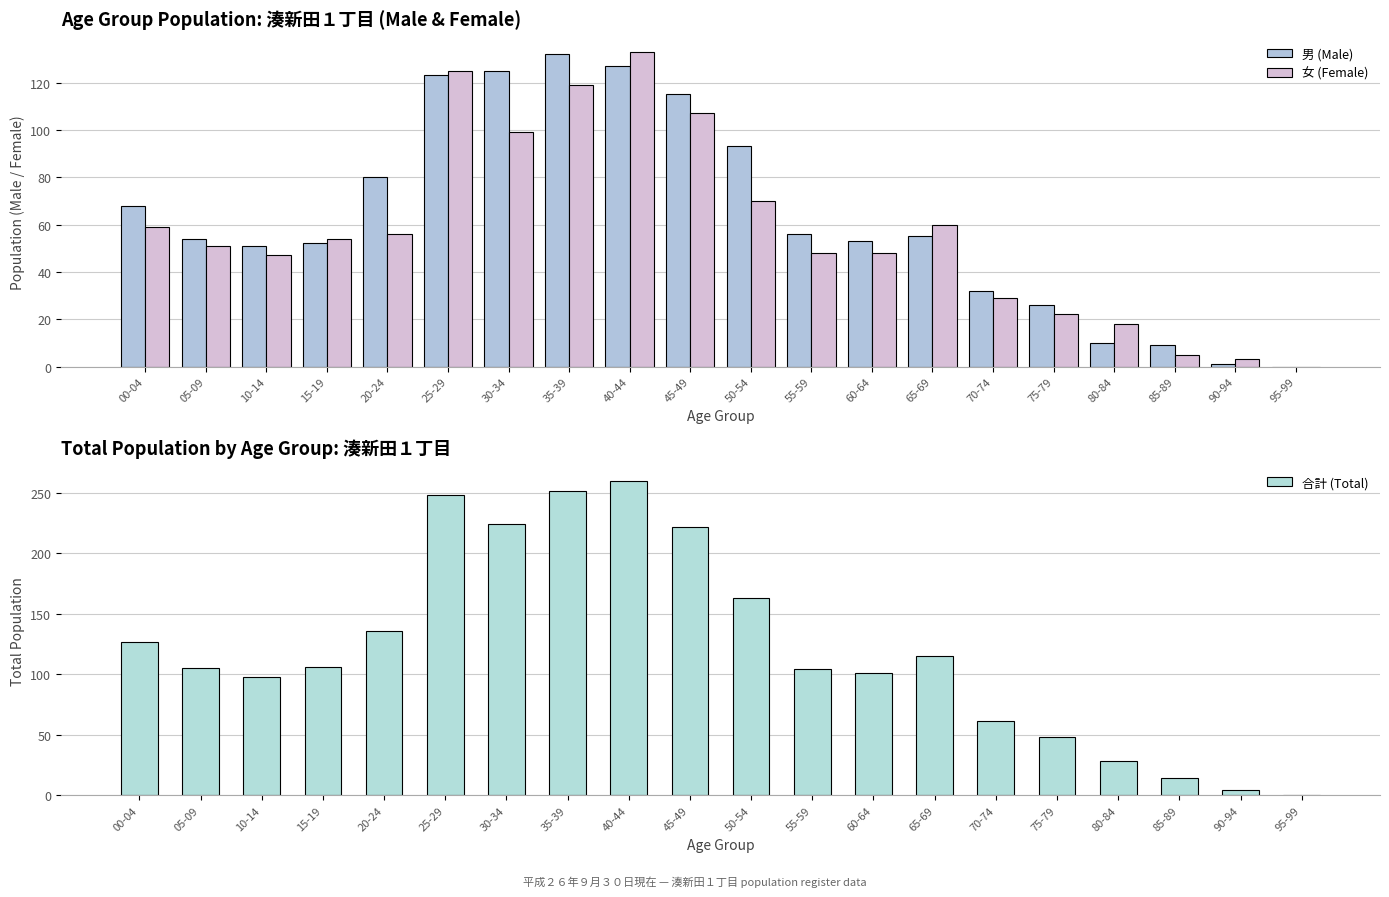

At which label is 合計 (Total) closest to 130?

00-04